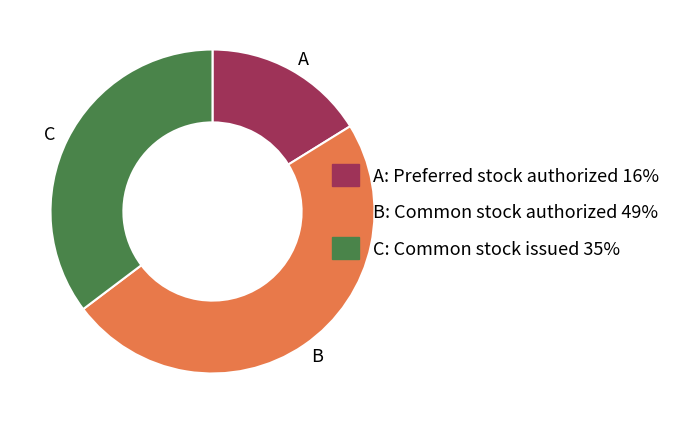

Is there any slice that represents more than half of the pie?

No